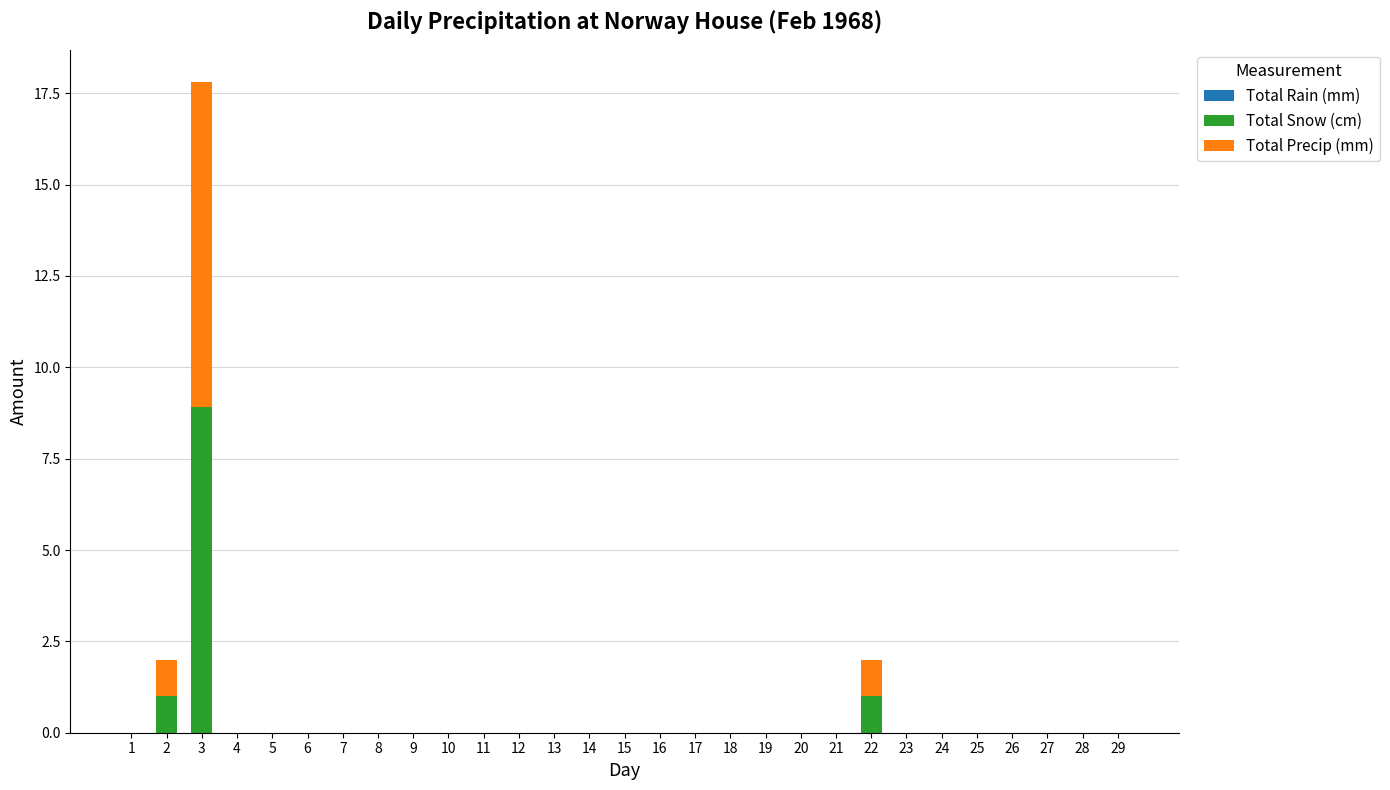

At which category is the sum across all series the highest?

3